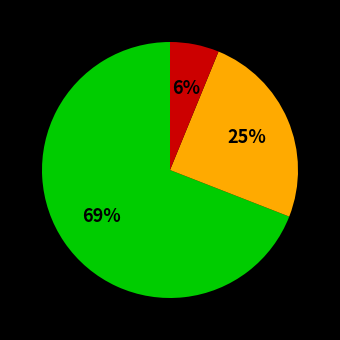

Is there any slice that represents more than half of the pie?

Yes